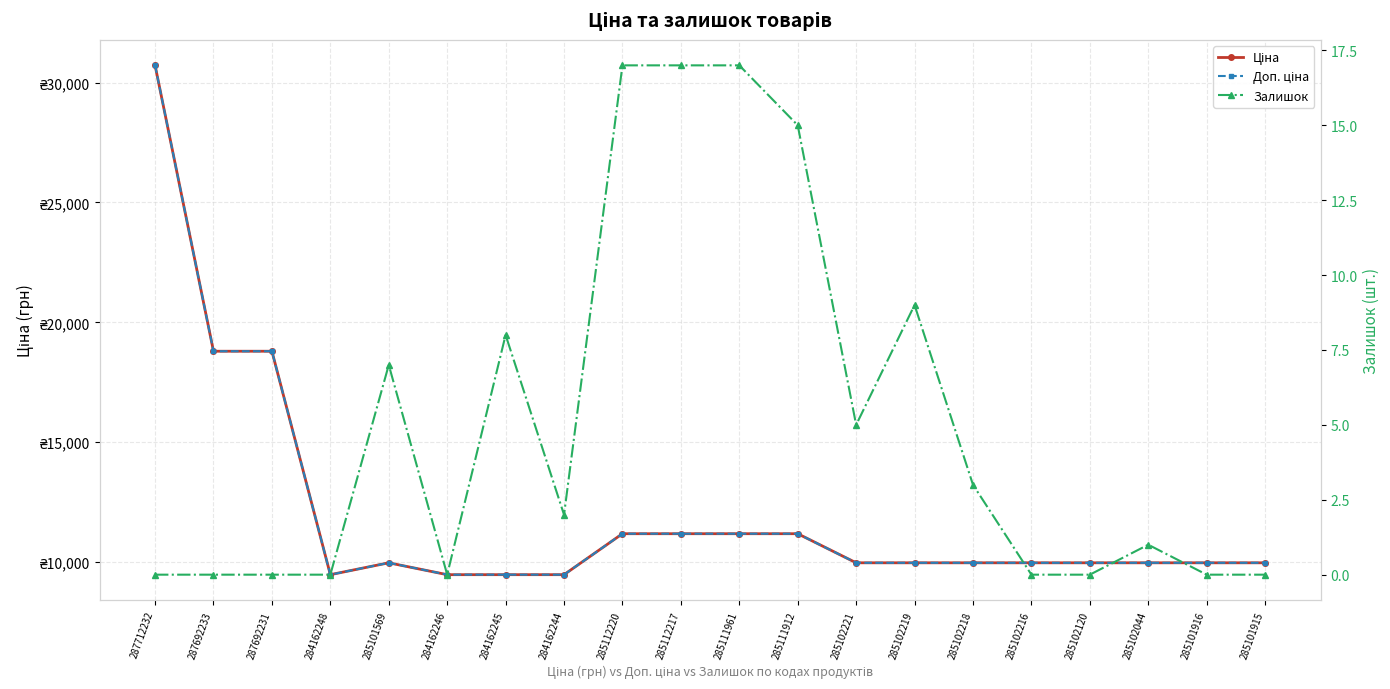

Which series has the largest total across all categories?

Ціна